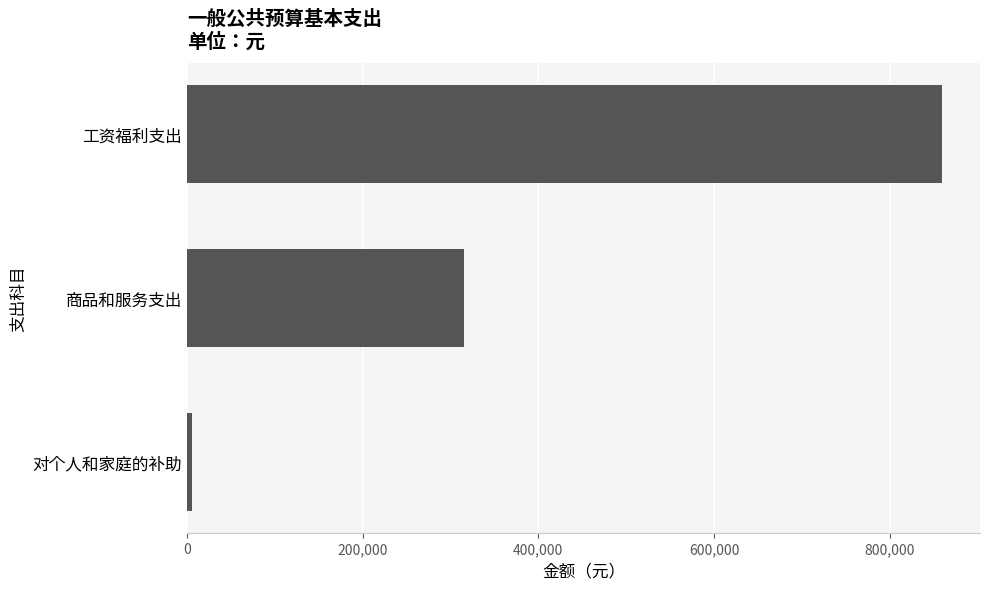

What is the label of the 2nd bar from the bottom?

商品和服务支出